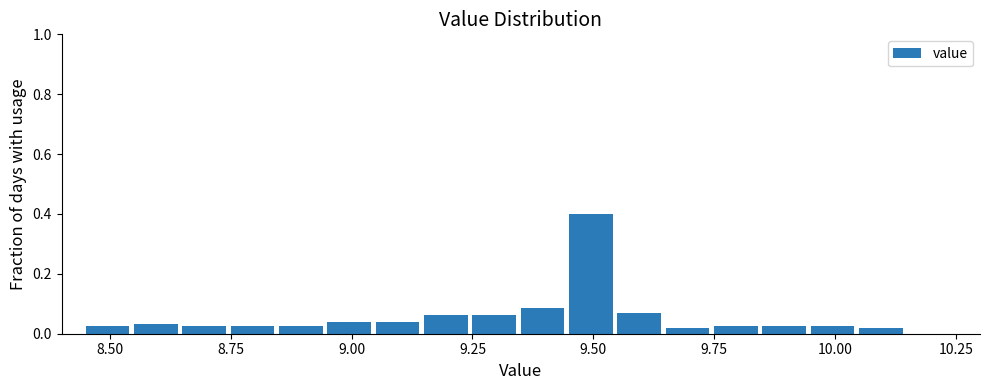

Read against the x-axis, roughly where is the centre of the tallest bar?

9.50